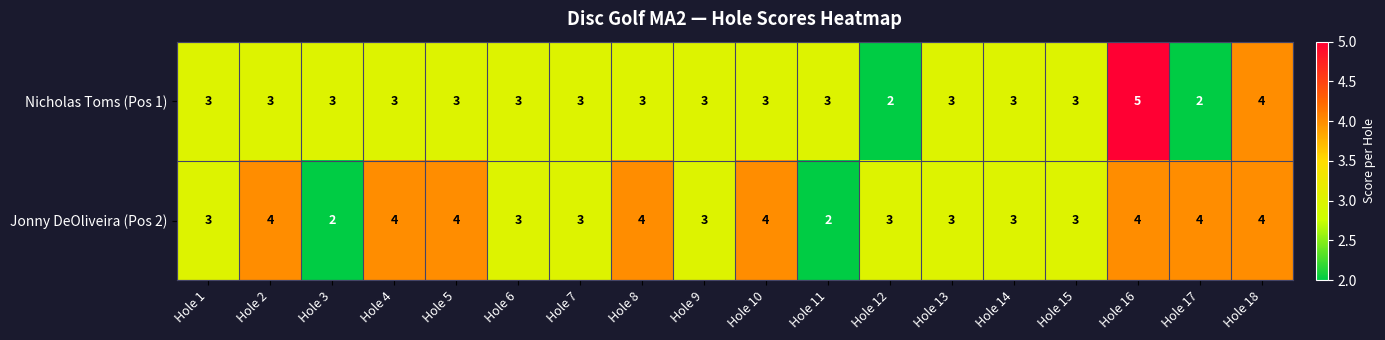

What is the highest value of the Nicholas Toms (Pos 1) series?

5